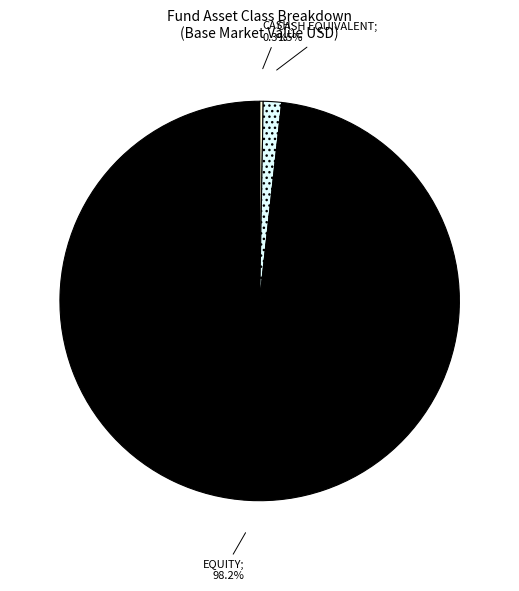

To the nearest percent, what is the difference between the largest and smallest slice percentages?

98%